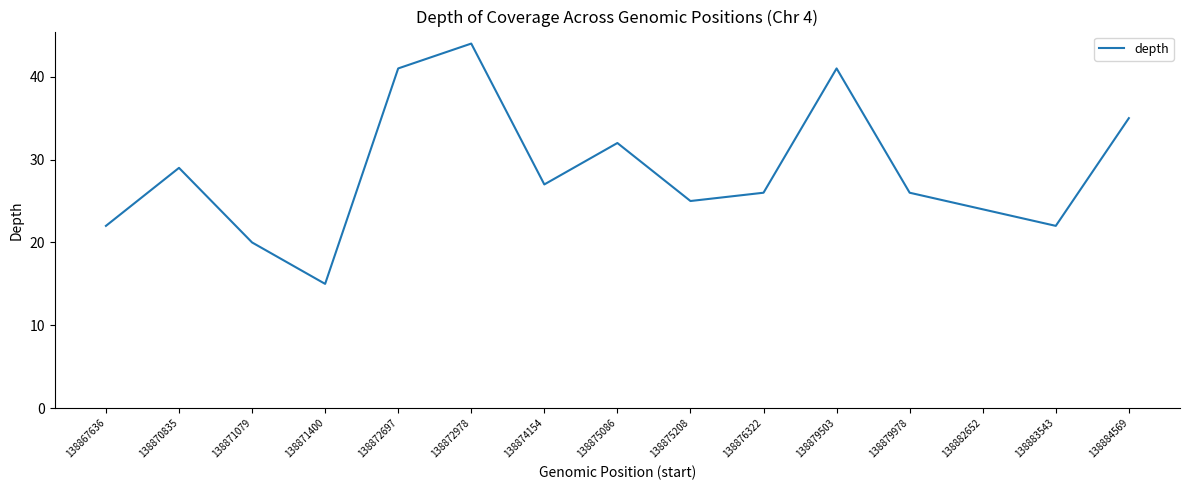

Reading right to left, transcribe all the data shown in this chart.

138884569=35	138883543=22	138882652=24	138879978=26	138879503=41	138876322=26	138875208=25	138875086=32	138874154=27	138872978=44	138872697=41	138871400=15	138871079=20	138870835=29	138867636=22